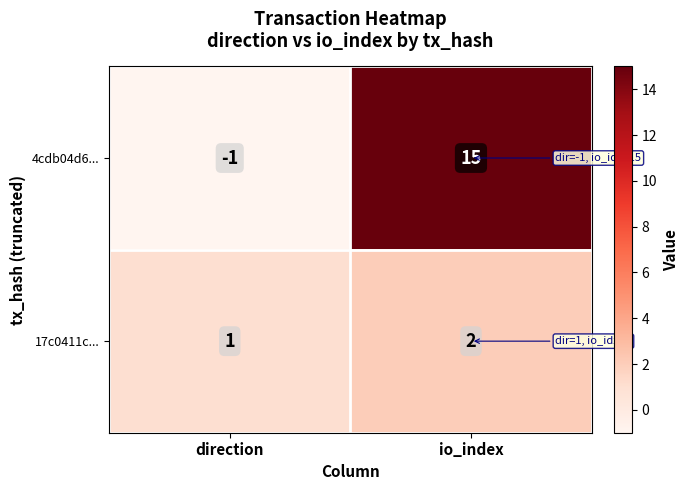

At which label is 4cdb04d6... closest to 7?

direction